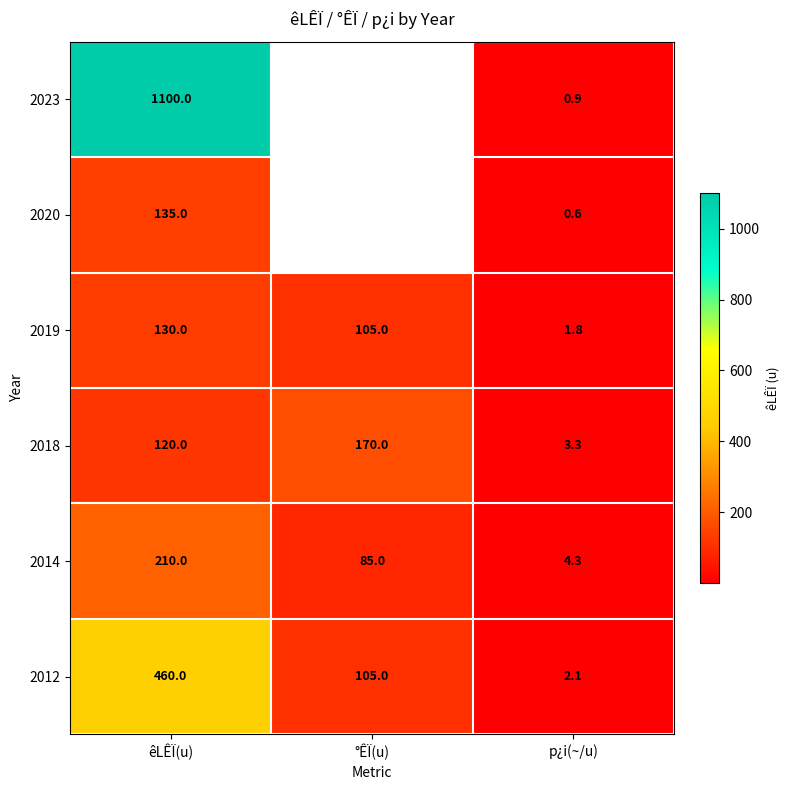

At which label does 2014 first exceed 85?

êLÊÏ(u)